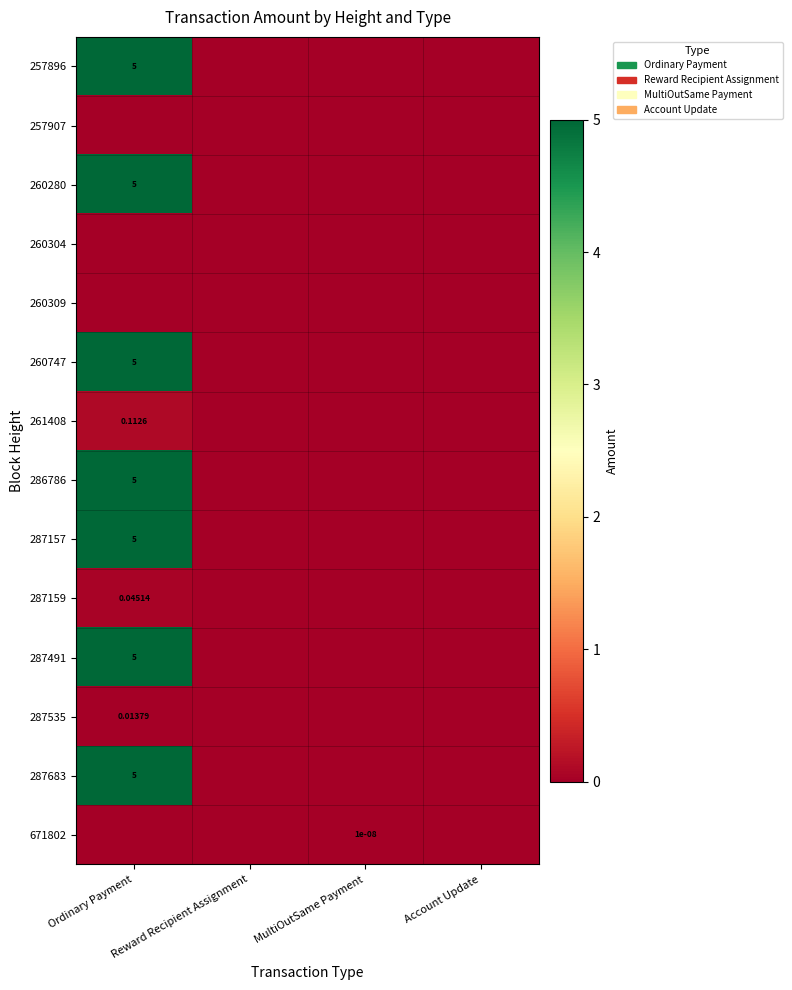

Which series has the largest range (max minus min)?

257896